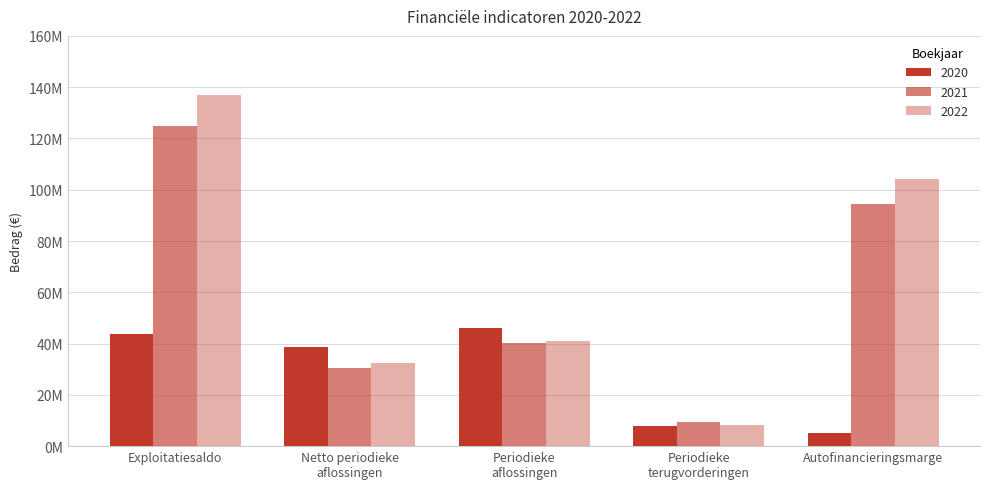

Does the chart contain any negative values?

No